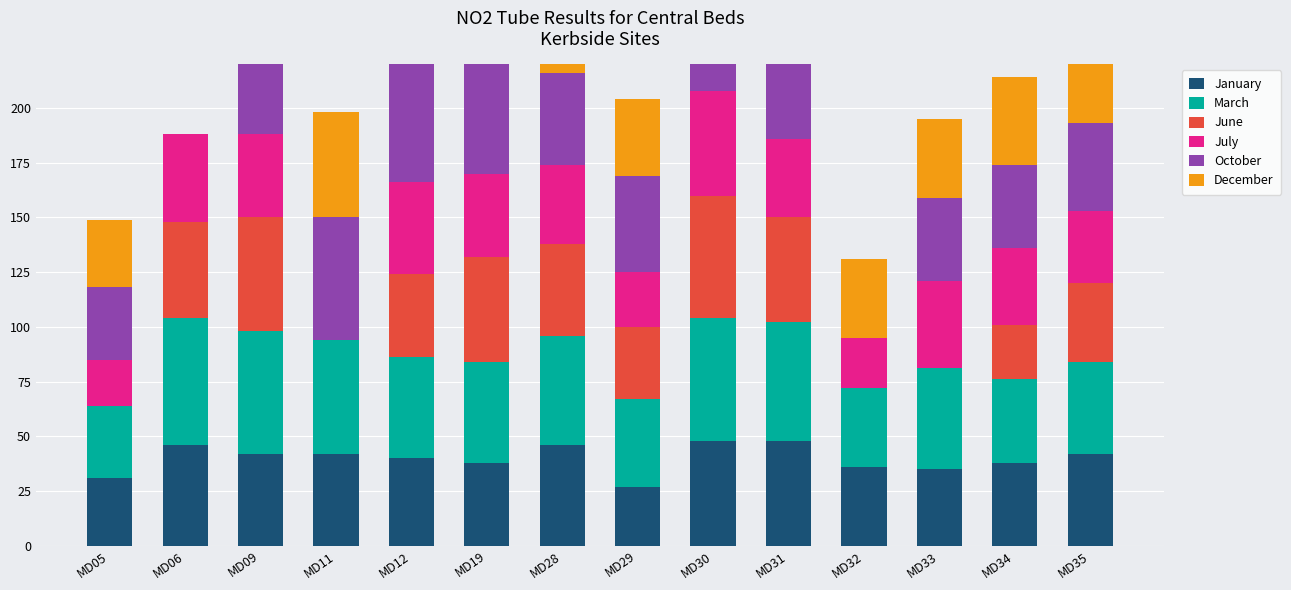

What is the total value across all series at MD31?

290